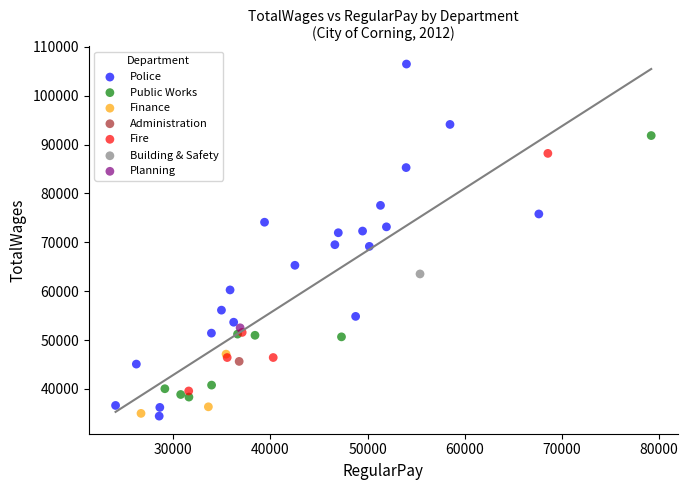

What are all the series names shown in the legend?

Fire, Planning, Administration, Public Works, Finance, Police, Building & Safety